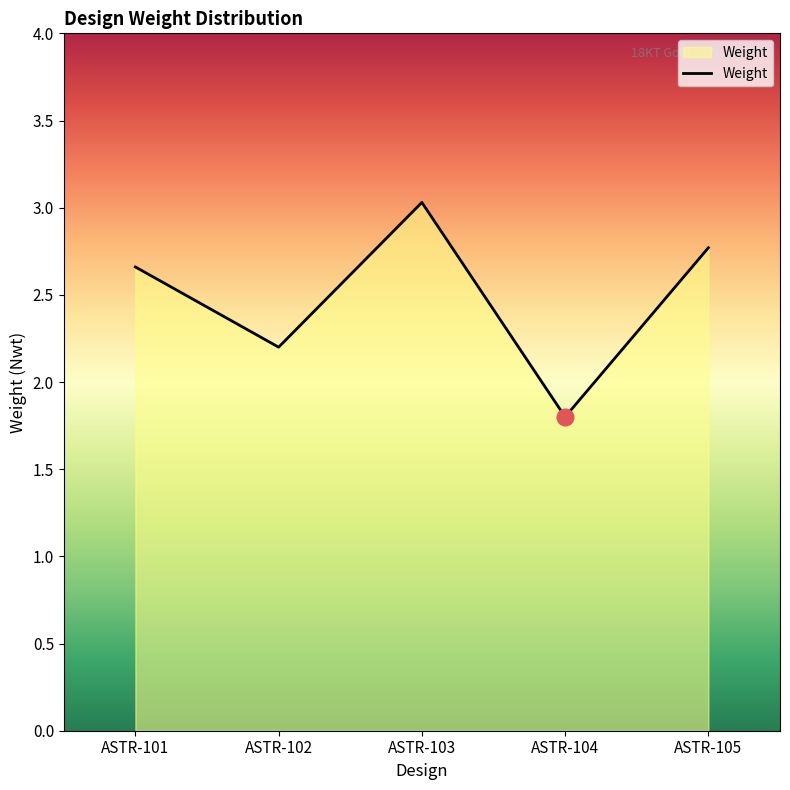

What is the sum of all values?

12.5